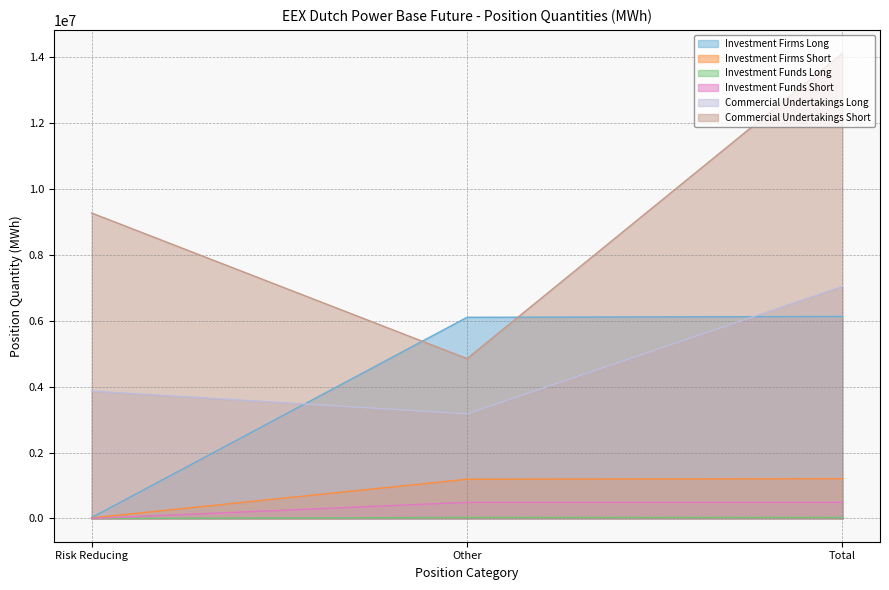

Between Risk Reducing and Total, which is larger?

Total